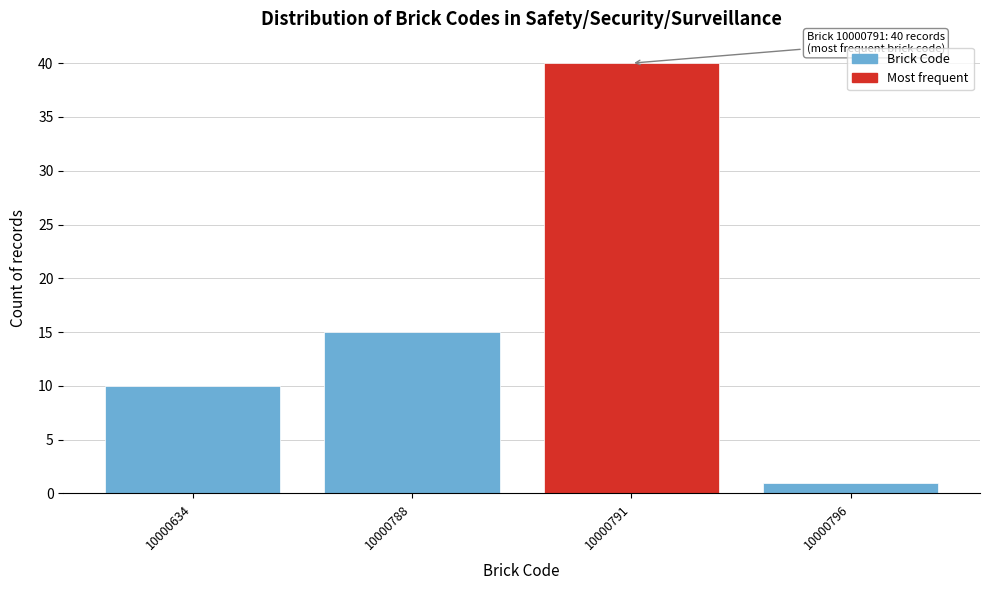

Reading left to right, extract all data points from this chart.

10	15	40	1